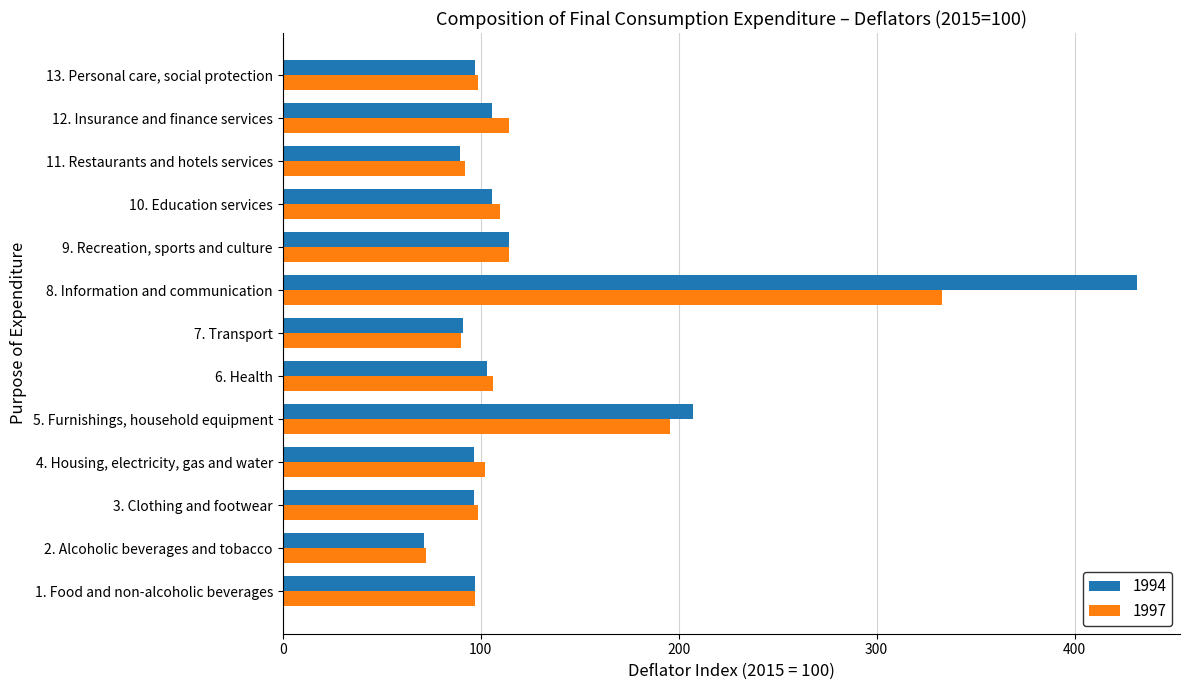

Rank the categories by 1994 value from highest to lowest.

8. Information and communication, 5. Furnishings, household equipment, 9. Recreation, sports and culture, 12. Insurance and finance services, 10. Education services, 6. Health, 13. Personal care, social protection, 1. Food and non-alcoholic beverages, 4. Housing, electricity, gas and water, 3. Clothing and footwear, 7. Transport, 11. Restaurants and hotels services, 2. Alcoholic beverages and tobacco